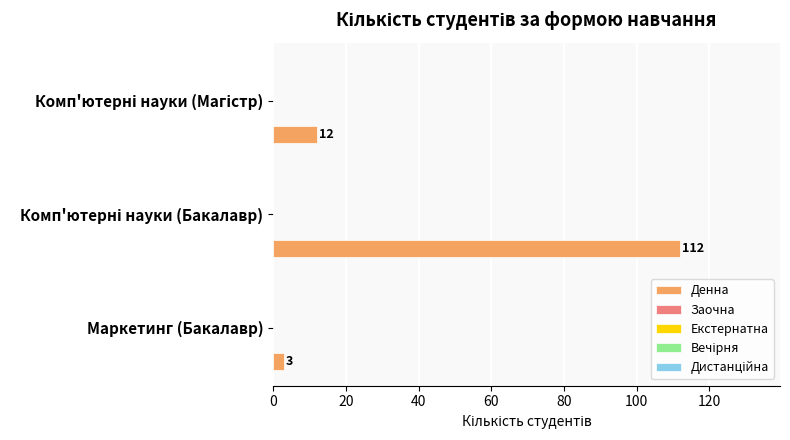

What is the sum of all values?

127